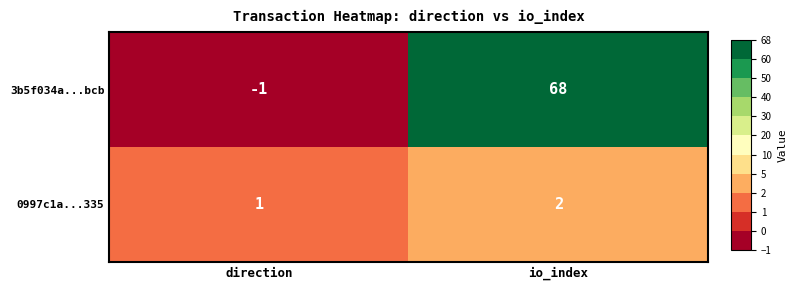

What is the average value of the 3b5f034a...bcb series?

34